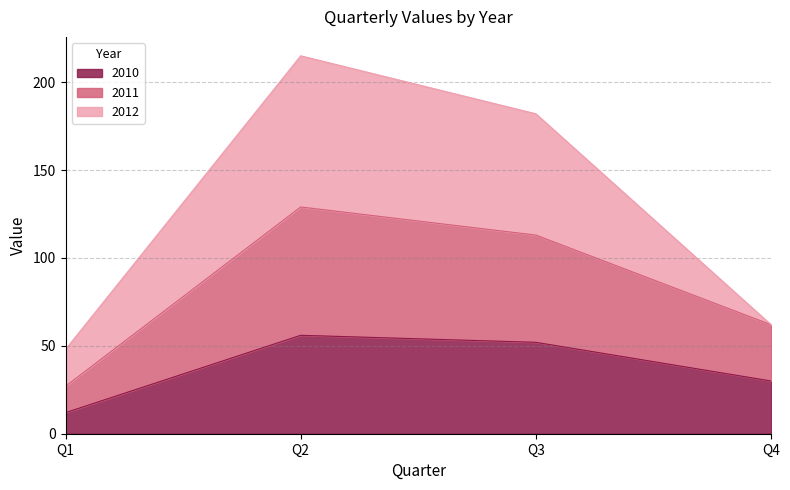

What is the total value across all series at Q3?

182